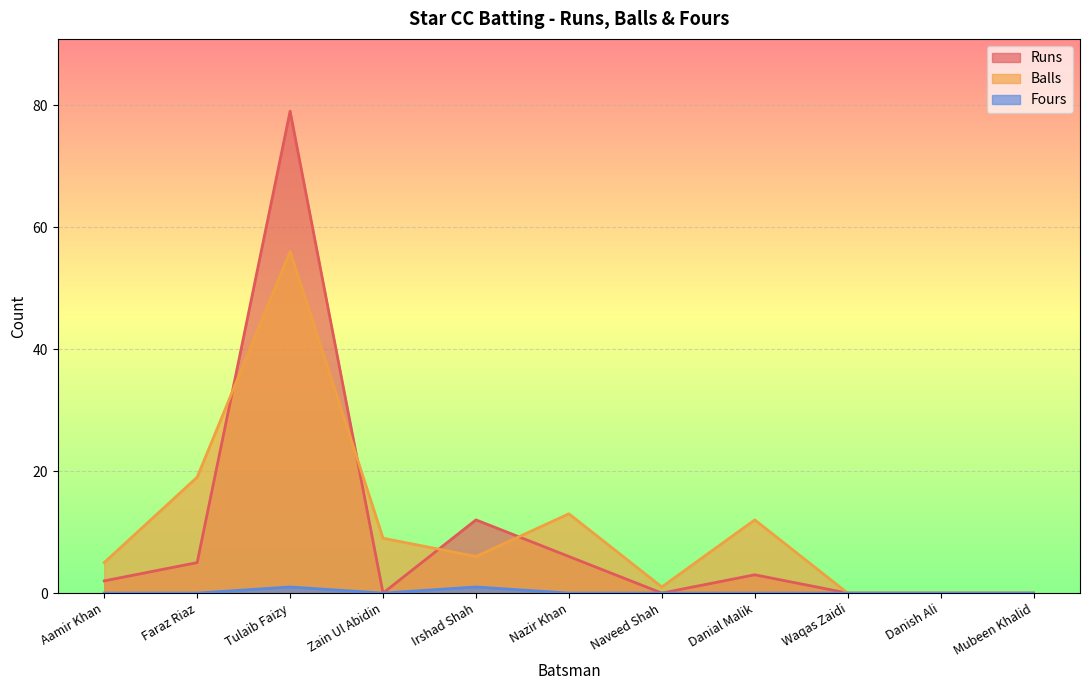

Where does the Runs series first go above 2?

Faraz Riaz